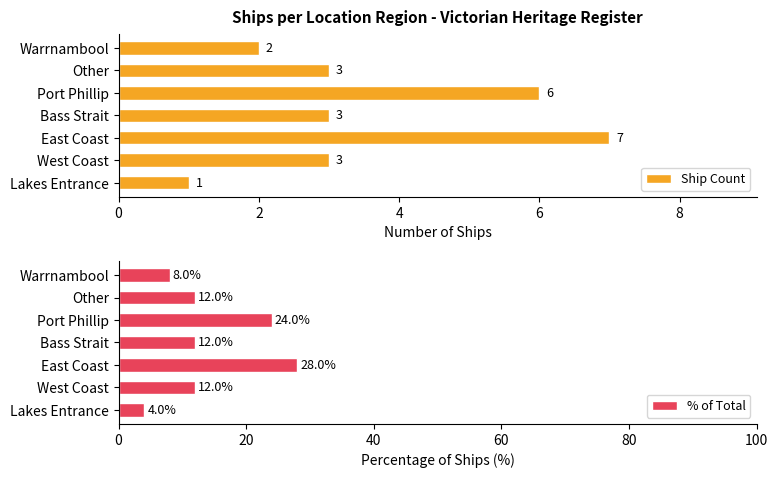

Which series has the largest total across all categories?

% of Total